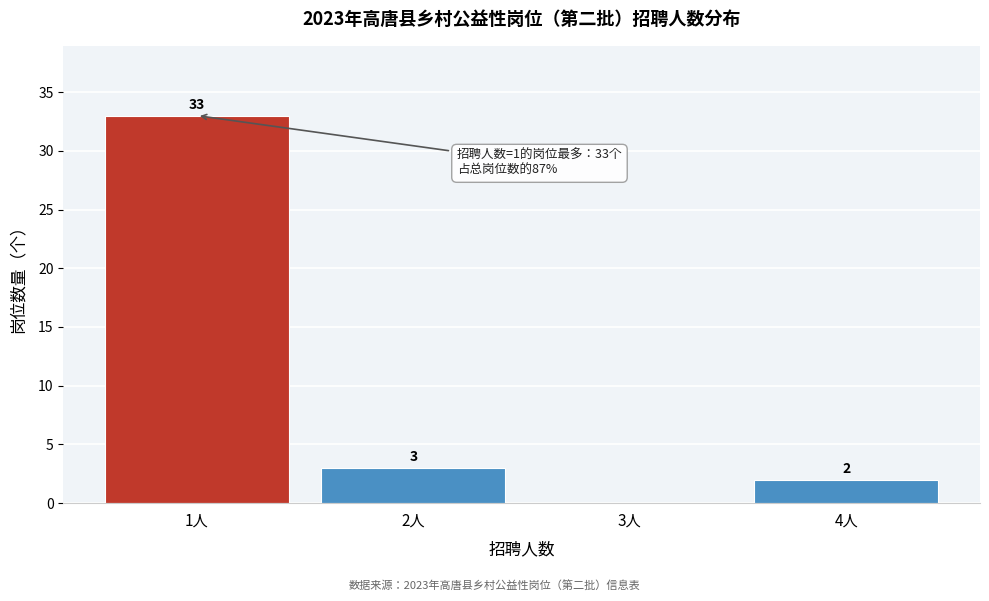

Over which range of the x-axis is the bar tallest?

0.5 to 1.5